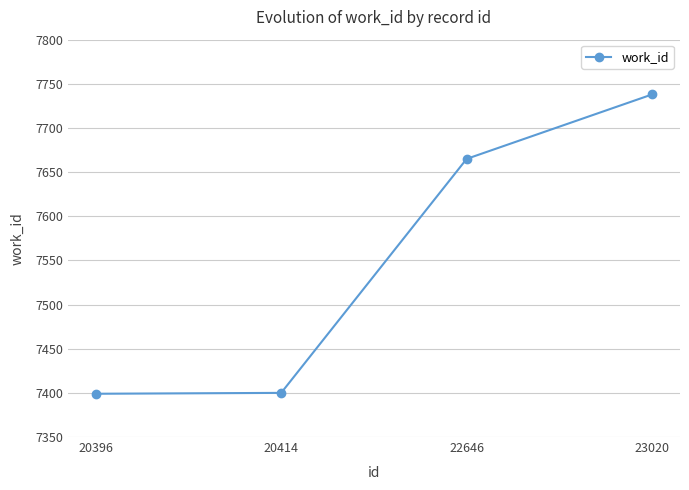

Is this an area chart (filled region under the line)?

No